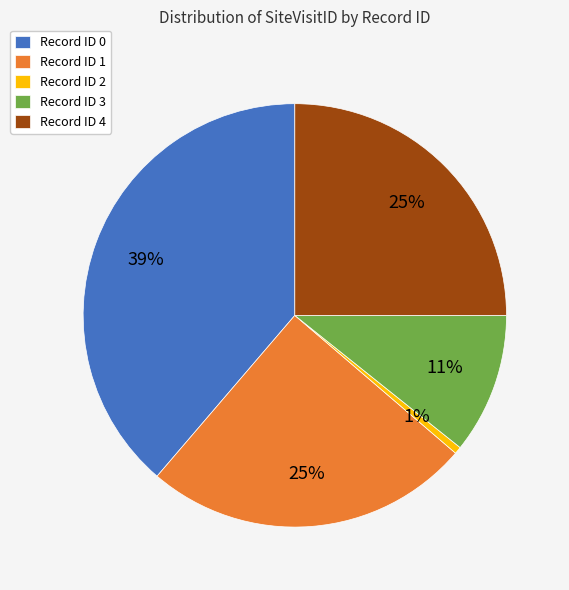

Do Record ID 0 and Record ID 4 together represent more than half of the pie?

Yes